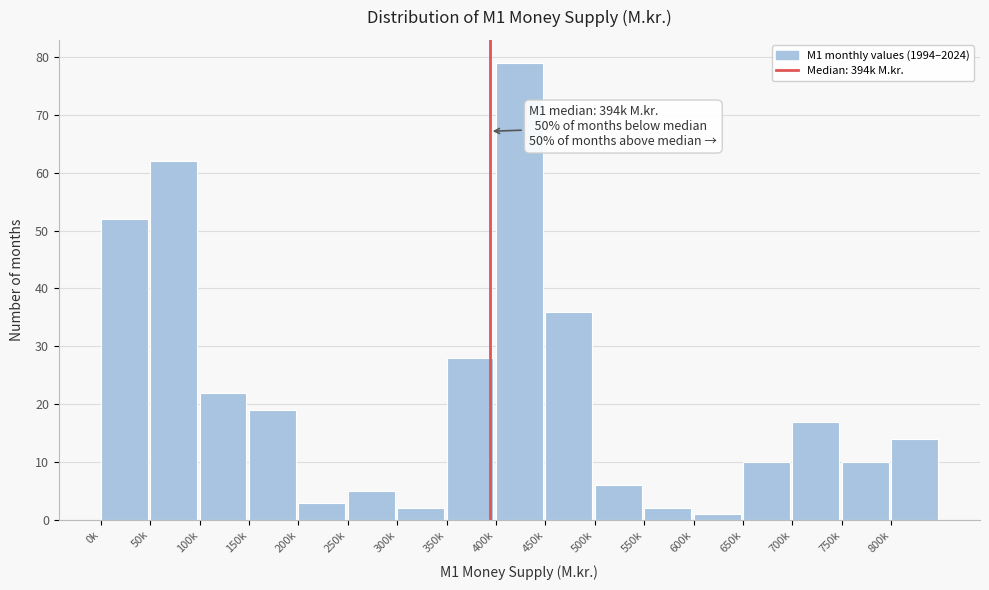

Reading left to right, list all the values displayed in this chart.

0k=52	50k=62	100k=22	150k=19	200k=3	250k=5	300k=2	350k=28	400k=79	450k=36	500k=6	550k=2	600k=1	650k=10	700k=17	750k=10	800k=14